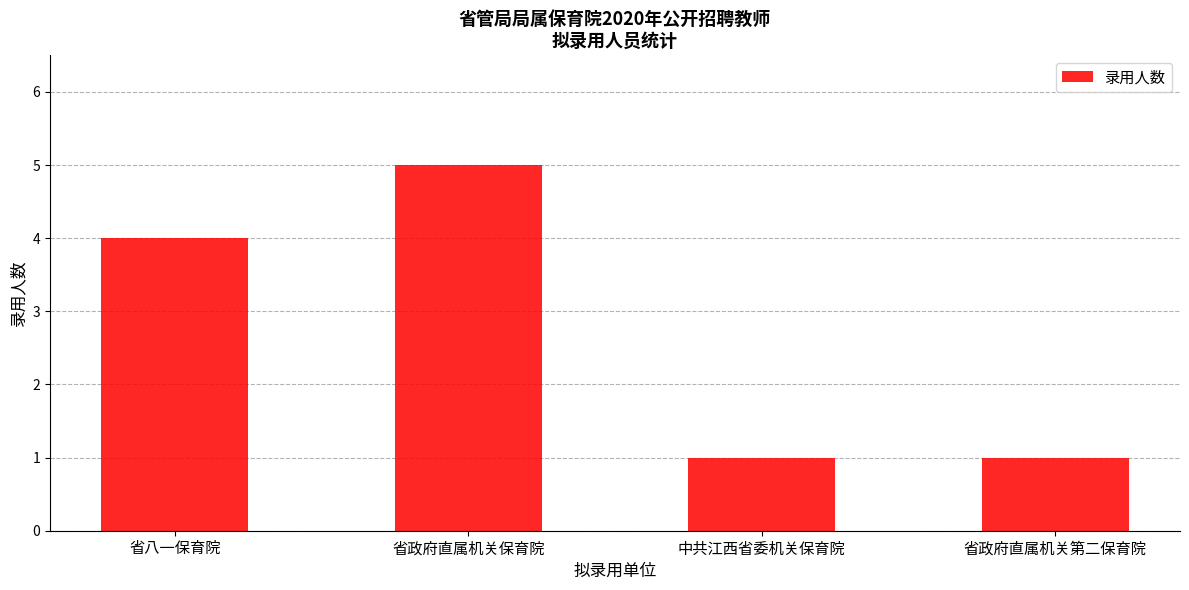

At which label is the value closest to 3?

省八一保育院